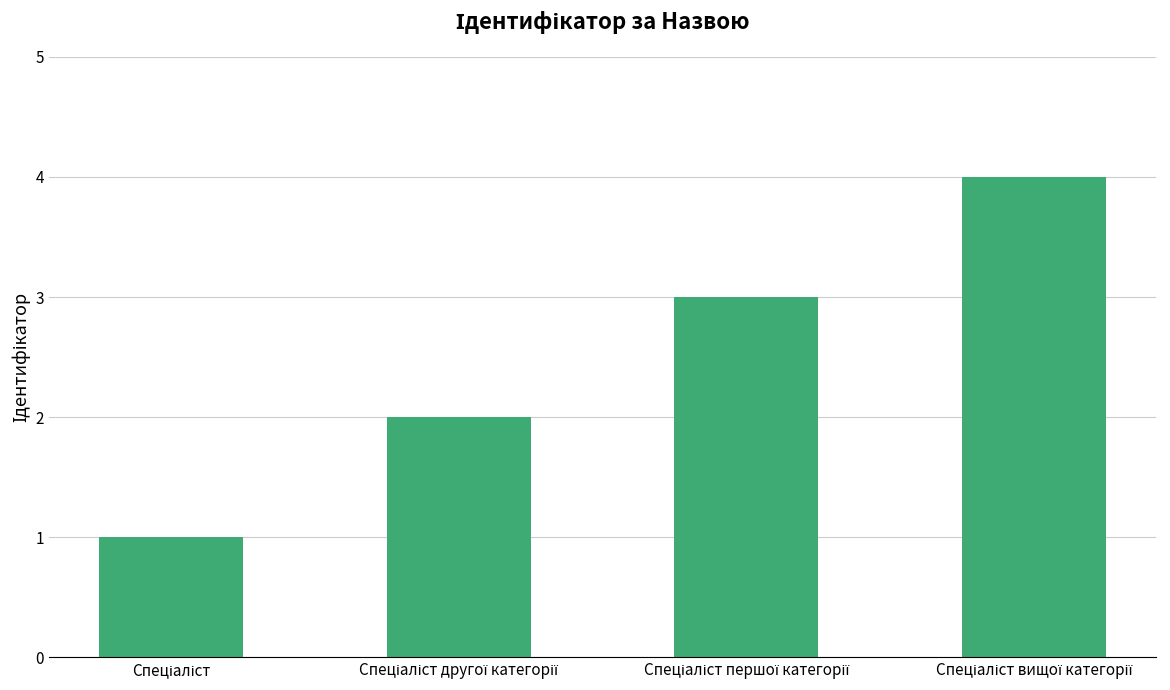

What is the sum of all values?

10